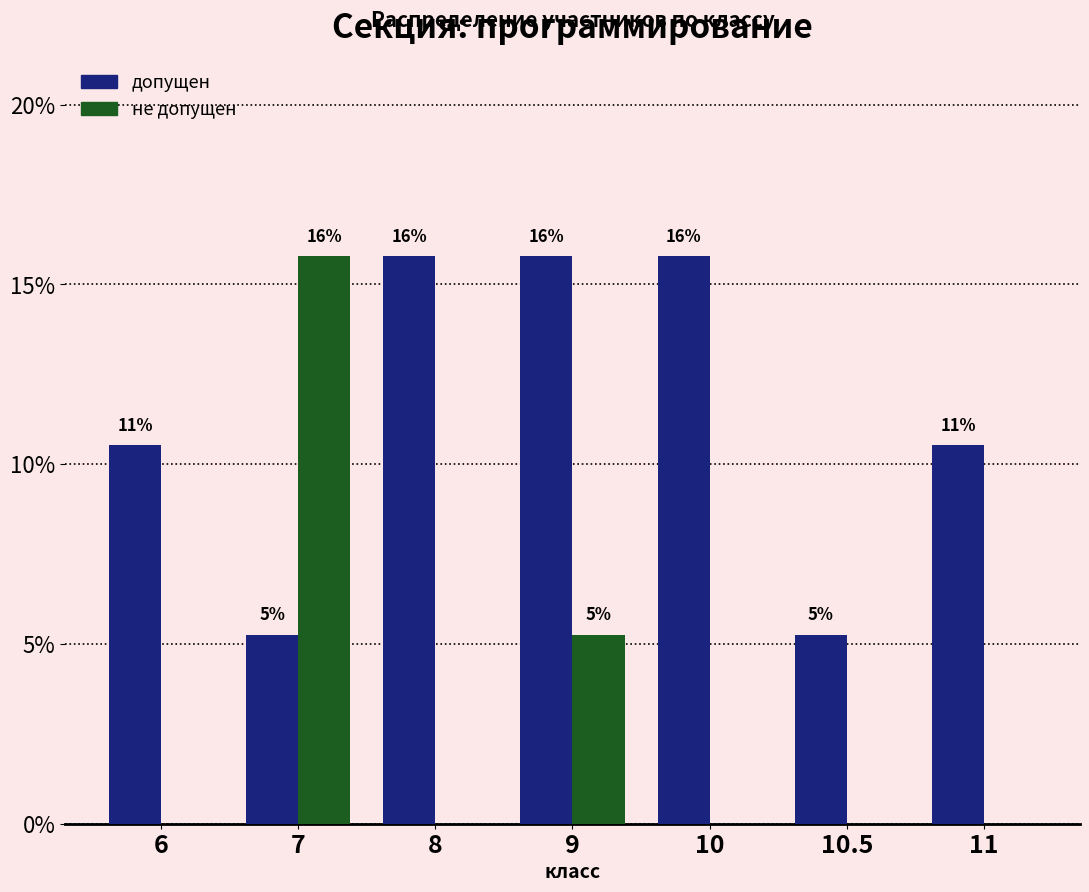

What is the difference between the не допущен values at 7 and 10?

15.8